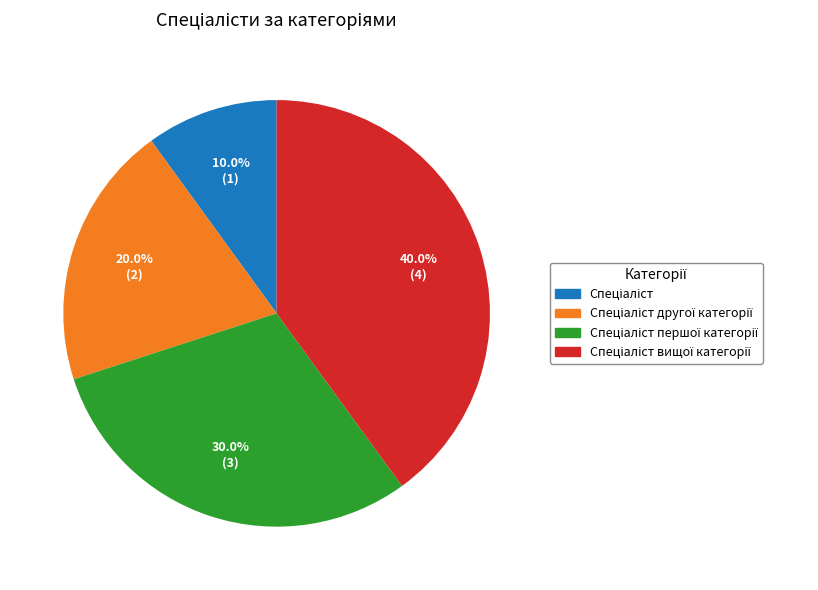

Is there a majority slice in this chart?

No